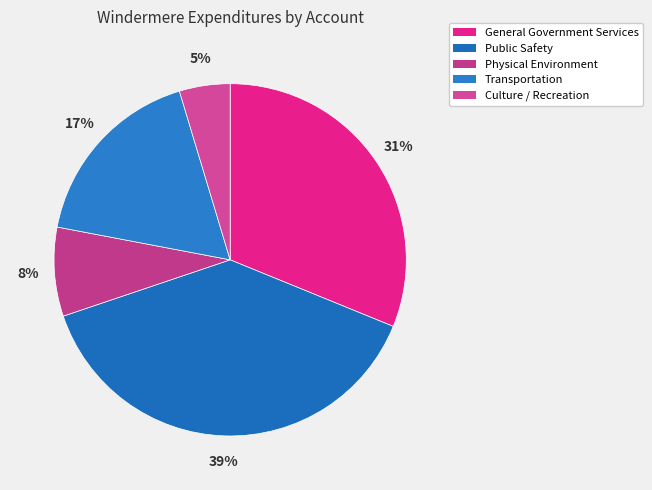

What percentage is the Physical Environment slice, to the nearest percent?

8%